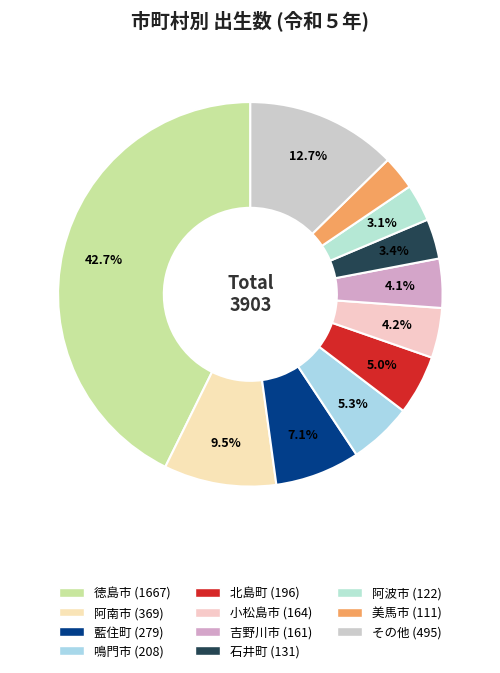

How many slices are in this pie chart?

11